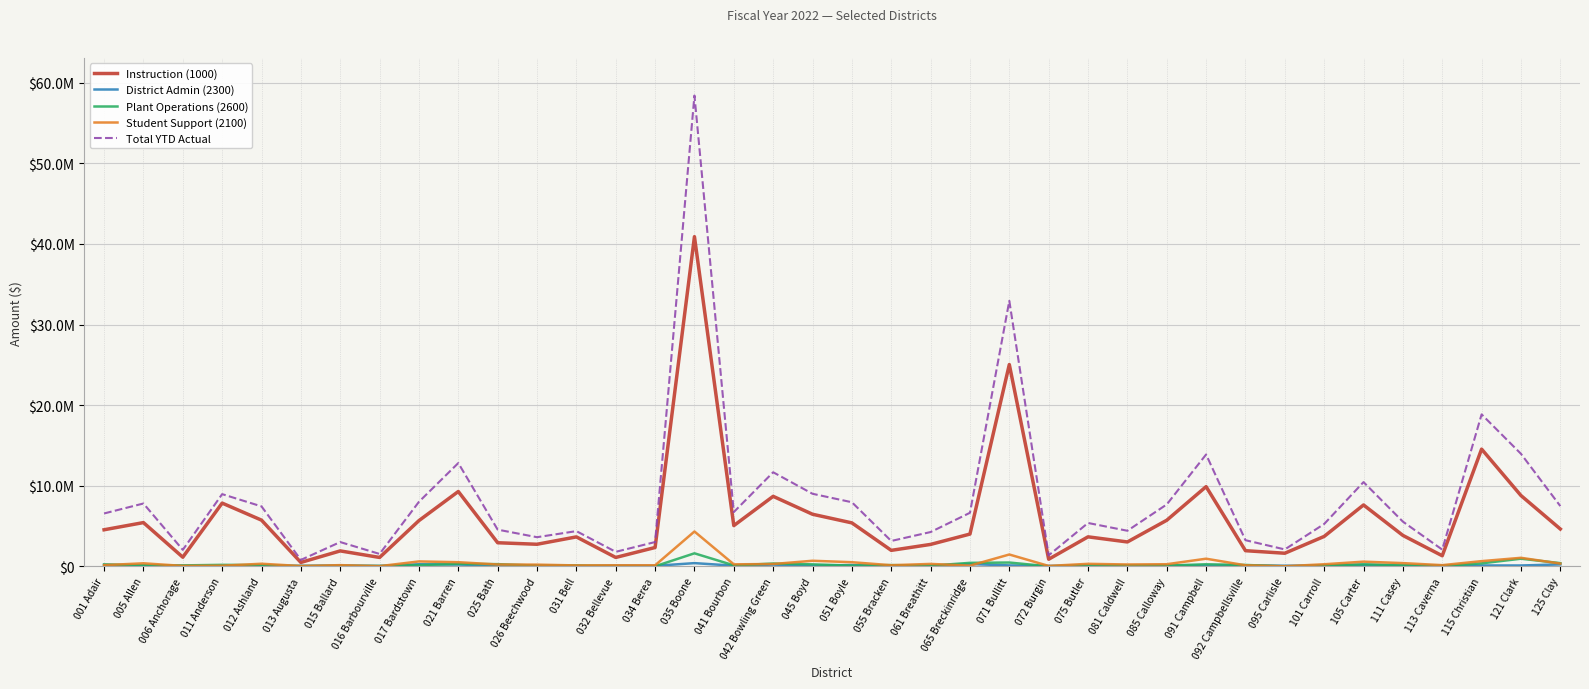

At which category does the chart reach its peak across all series?

035 Boone